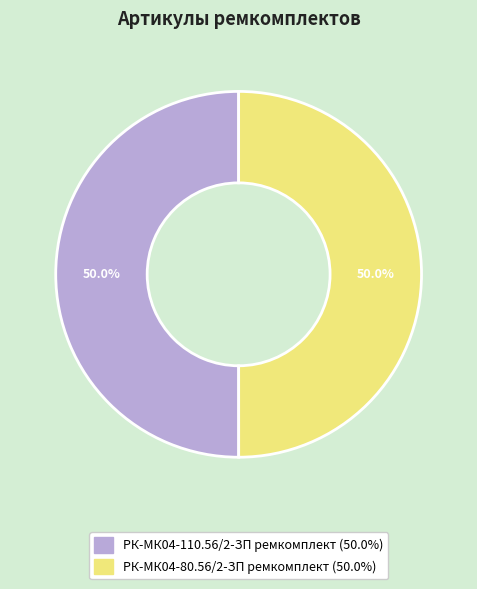

To the nearest percent, what percentage of the pie is РК-МК04-80.56/2-ЗП ремкомплект?

50%